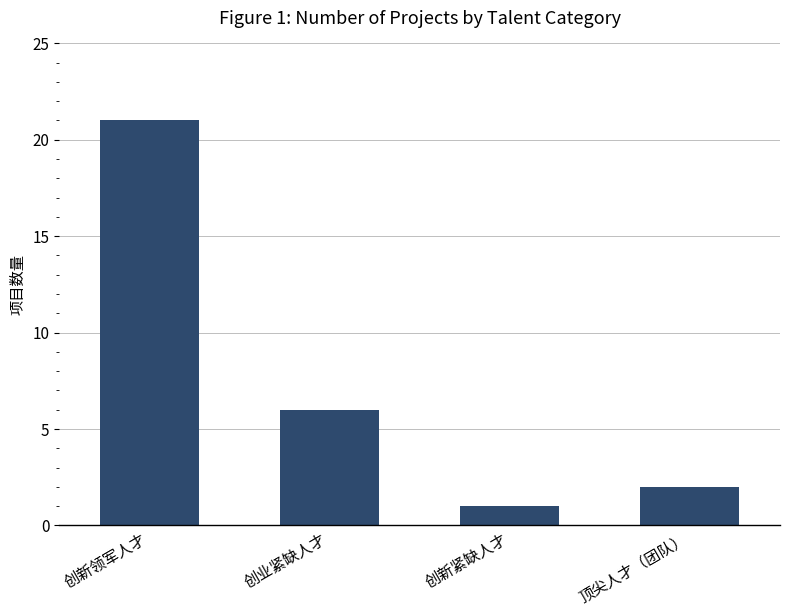

Reading left to right, extract all data points from this chart.

创新领军人才=21	创业紧缺人才=6	创新紧缺人才=1	顶尖人才（团队）=2